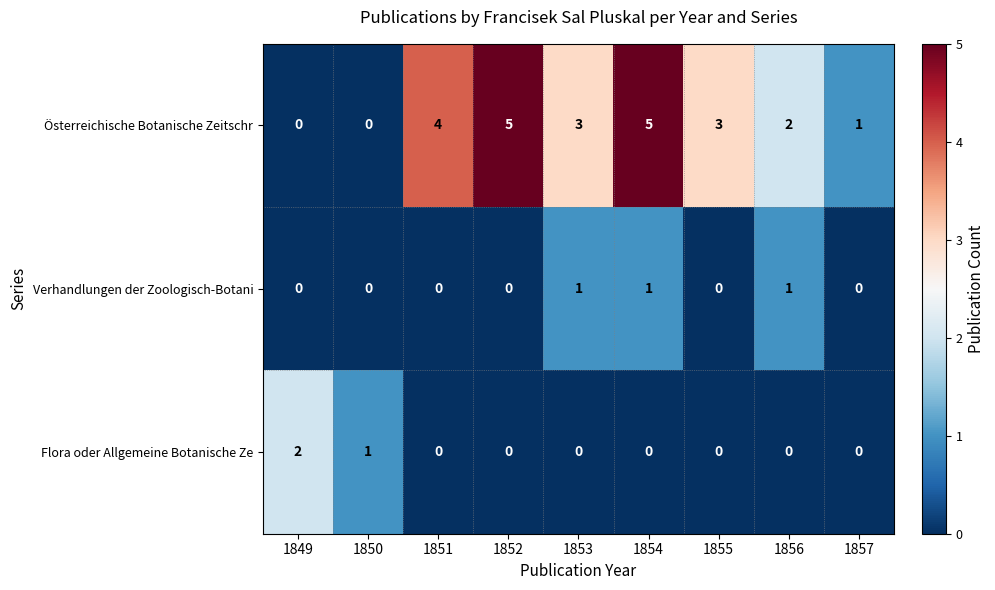

At 1856, list the series in order from smallest to largest.

Flora oder Allgemeine Botanische Ze, Verhandlungen der Zoologisch-Botani, Österreichische Botanische Zeitschr